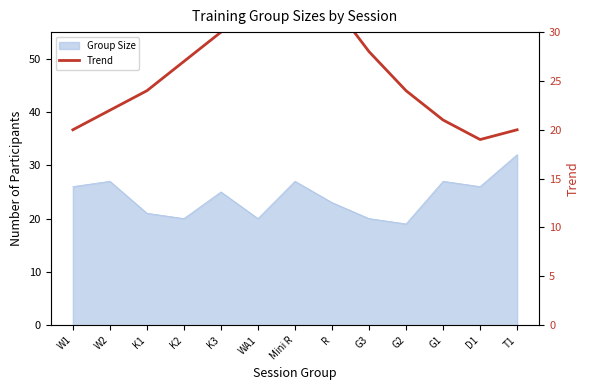

What is the minimum value shown in the chart?

19